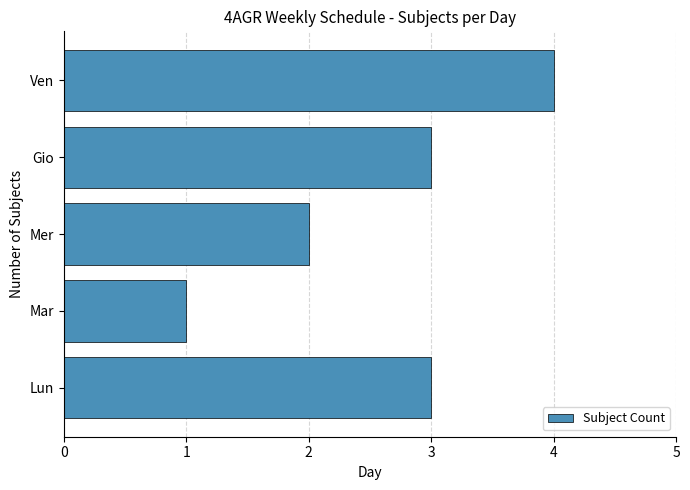

Read the value at Lun.

3